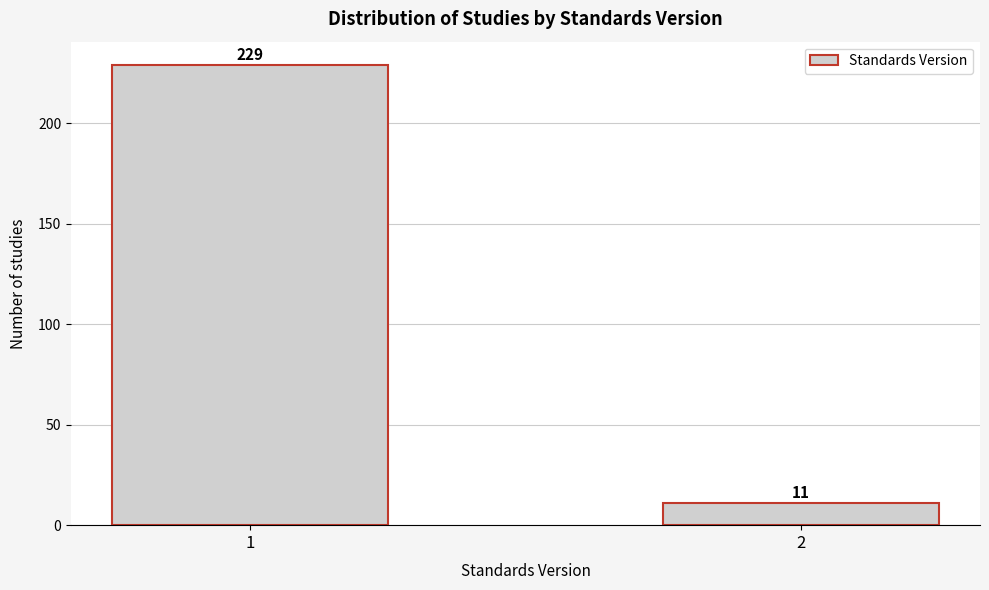

Reading left to right, what are all the values shown in this chart?

229	11